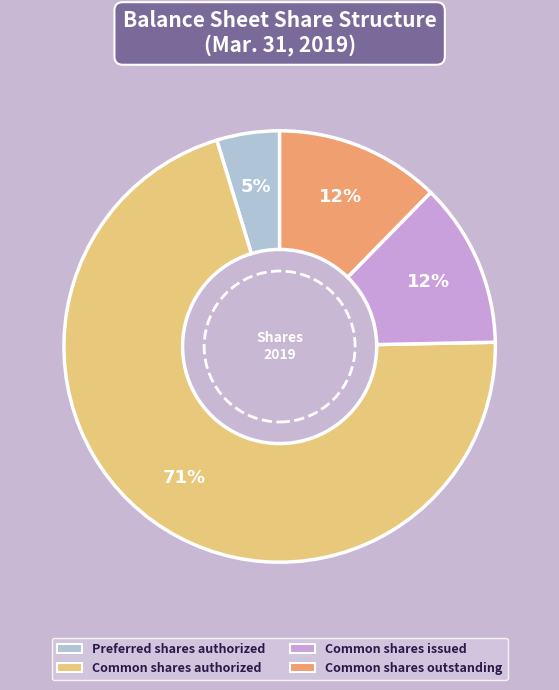

Does any single category account for the majority?

Yes